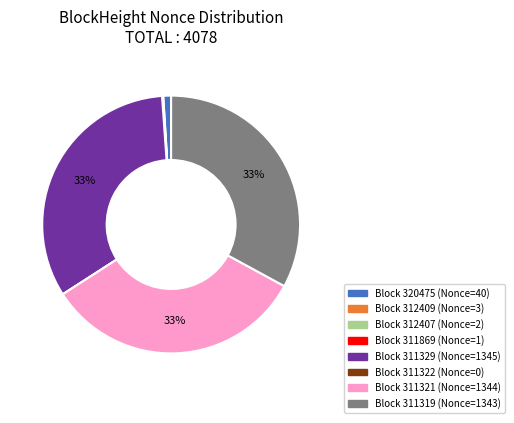

Does any single category account for the majority?

No